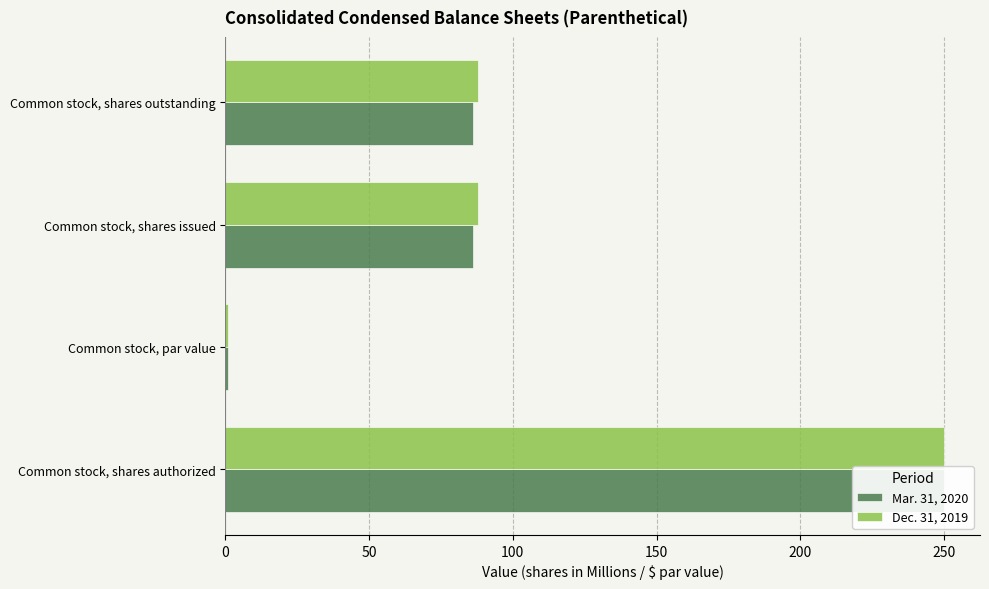

What are all the series names shown in the legend?

Mar. 31, 2020, Dec. 31, 2019